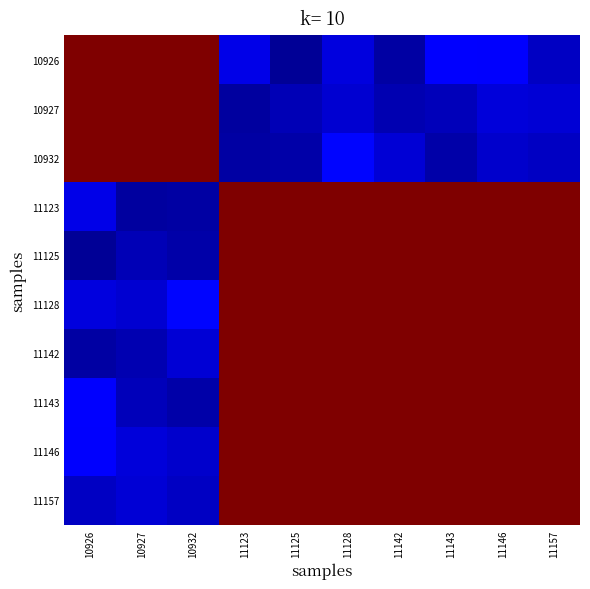

Which category has the highest value across all series?

10926